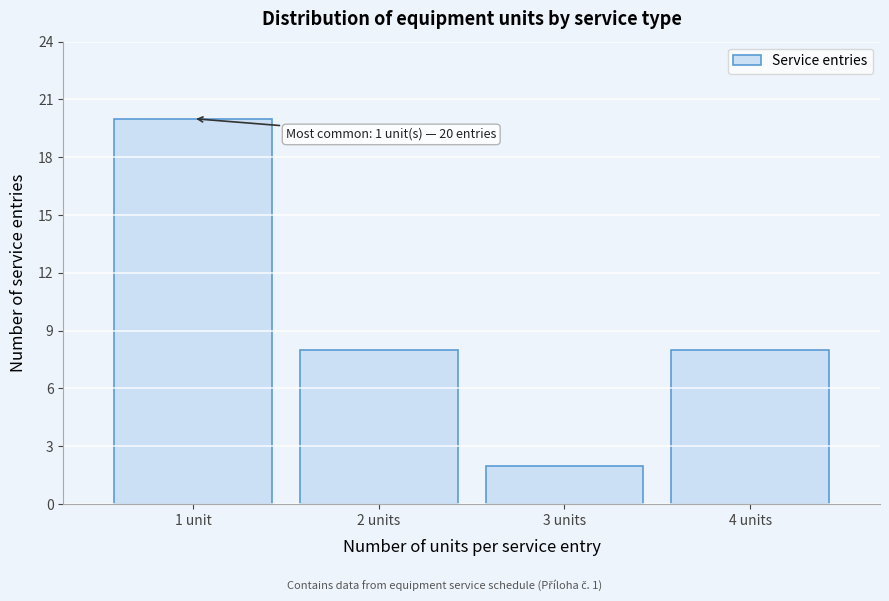

Reading right to left, what are all the values shown in this chart?

8	2	8	20